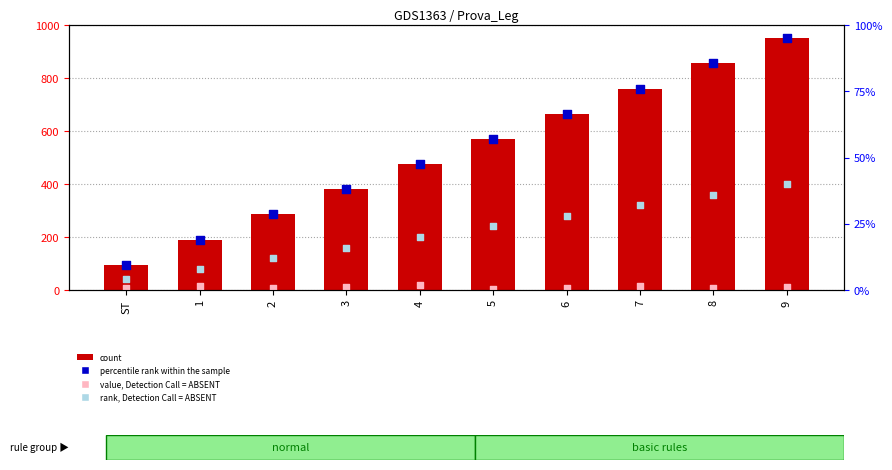

At how many categories does at least one series exceed 158?

9